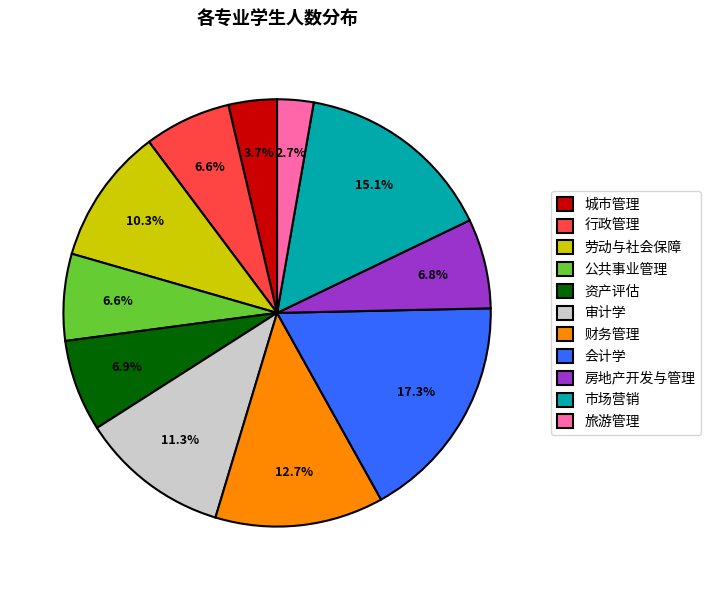

How many segments does this pie chart have?

11